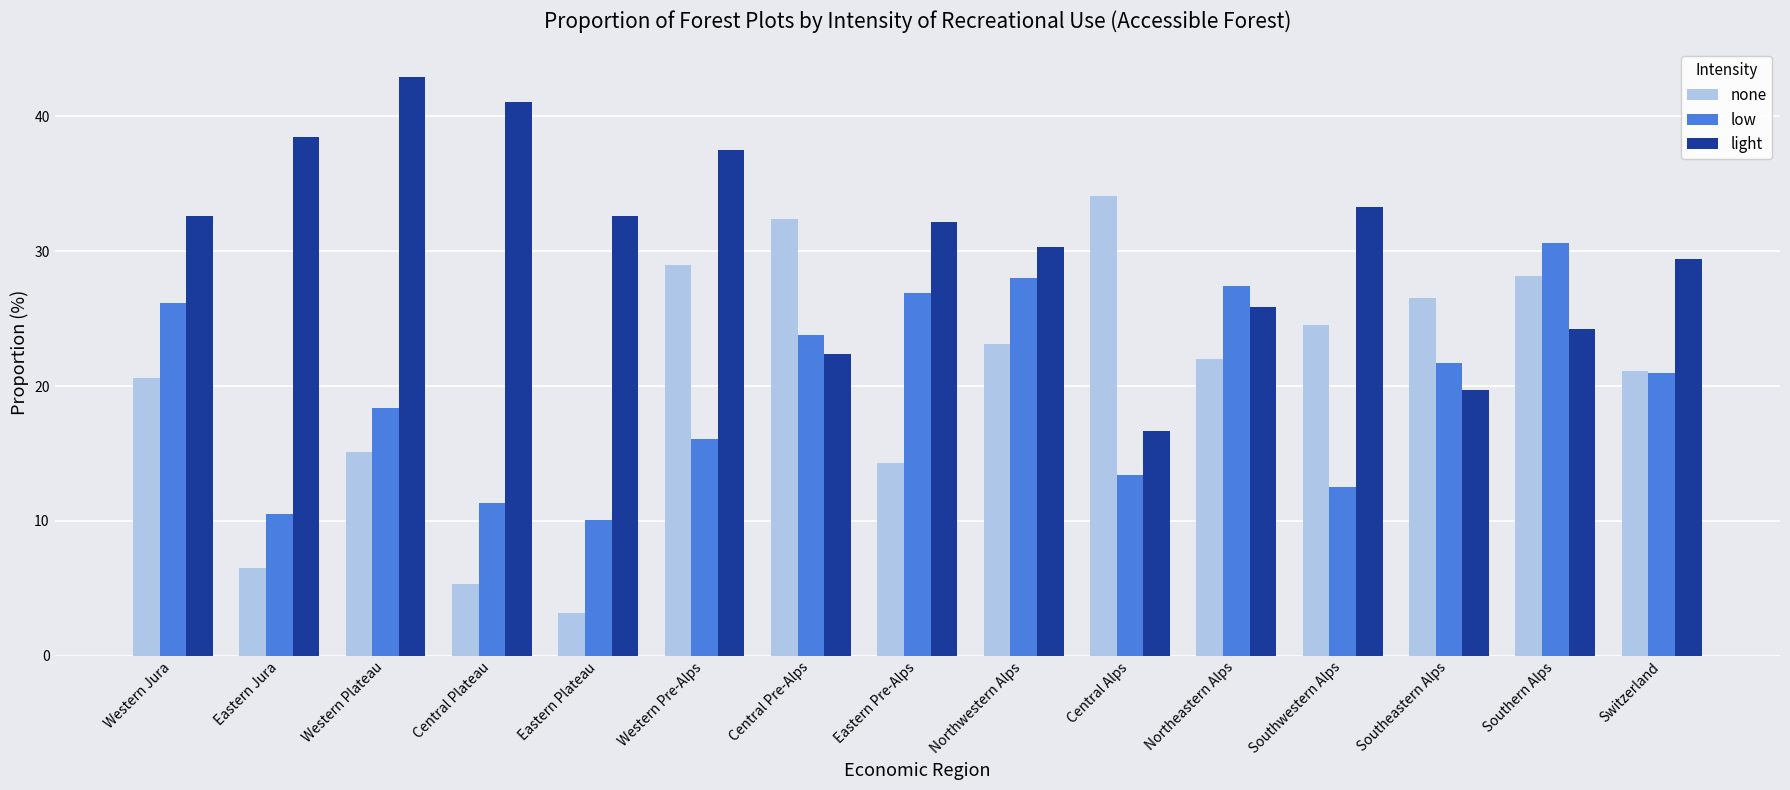

True or false: none has a value of 13.3 at Central Pre-Alps.

False